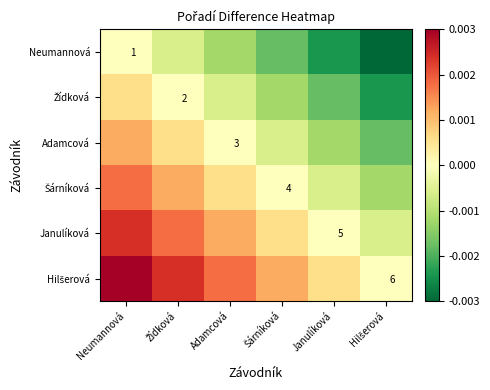

Rank the series at Hilšerová from lowest to highest value.

Neumannová, Žídková, Adamcová, Šárníková, Janulíková, Hilšerová